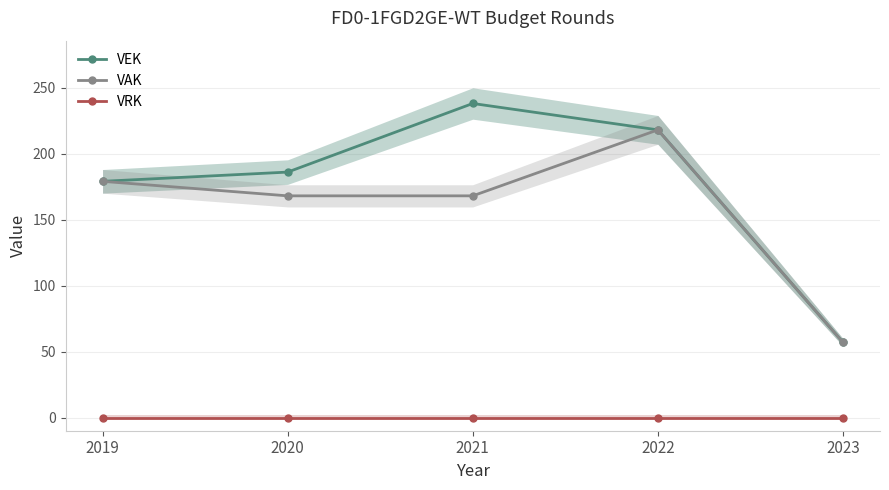

How many series are shown in this chart?

3